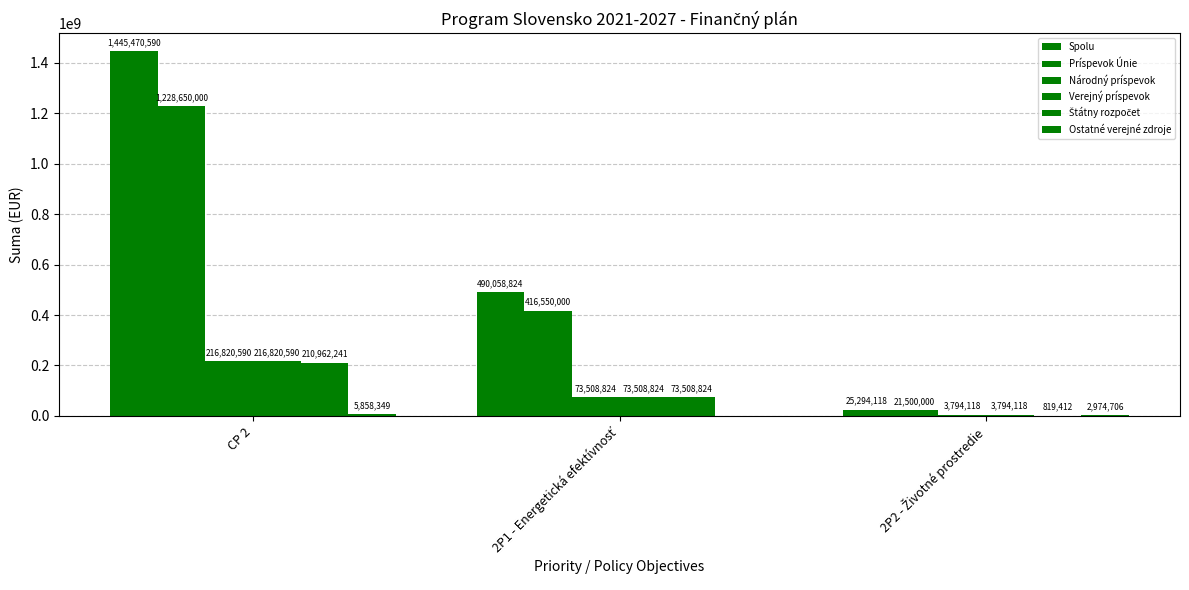

Reading left to right, list all the values displayed in this chart.

Spolu: 1445470590	490058824	25294118
Príspevok Únie: 1228650000	416550000	21500000
Národný príspevok: 216820590	73508824	3794118
Verejný príspevok: 216820590	73508824	3794118
Štátny rozpočet: 210962241	73508824	819412
Ostatné verejné zdroje: 5858349	0	2974706